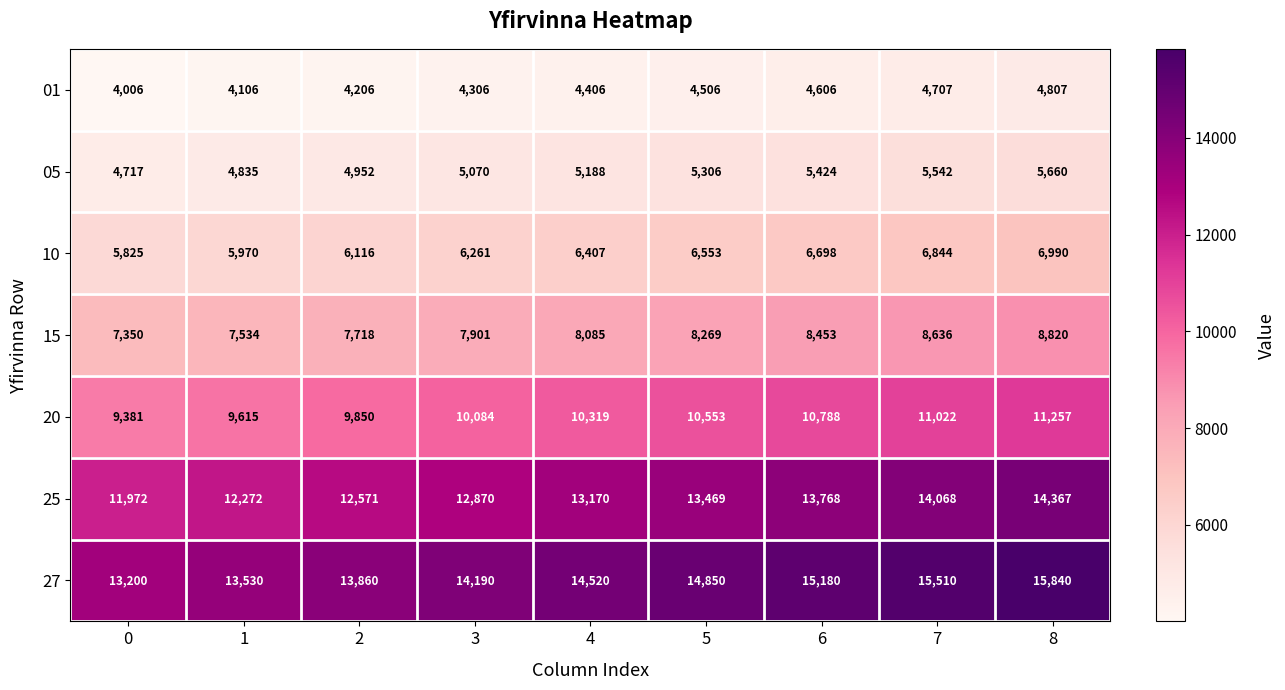

How many categories are shown in the chart?

9